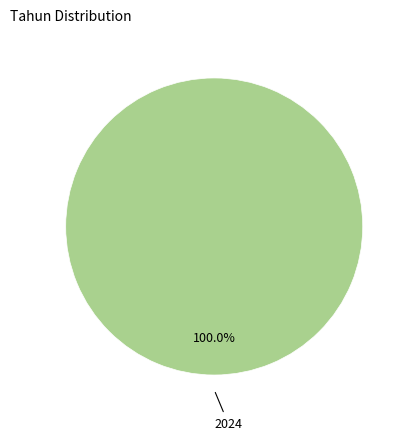

Which slice represents more than half of the pie?

2024